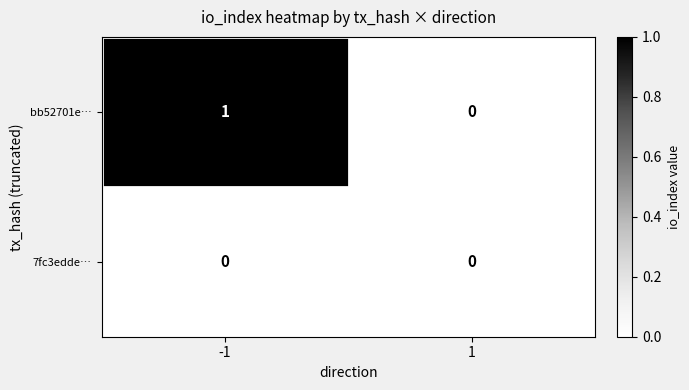

What is the total value across all series at -1?

1